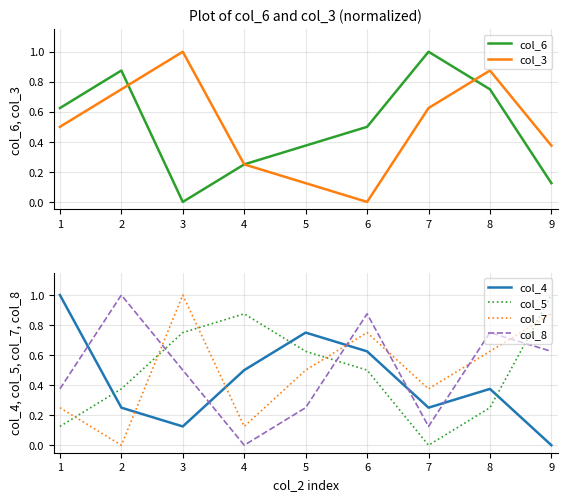

Is the value of col_7 at 6 greater than the value of col_5 at 1?

Yes